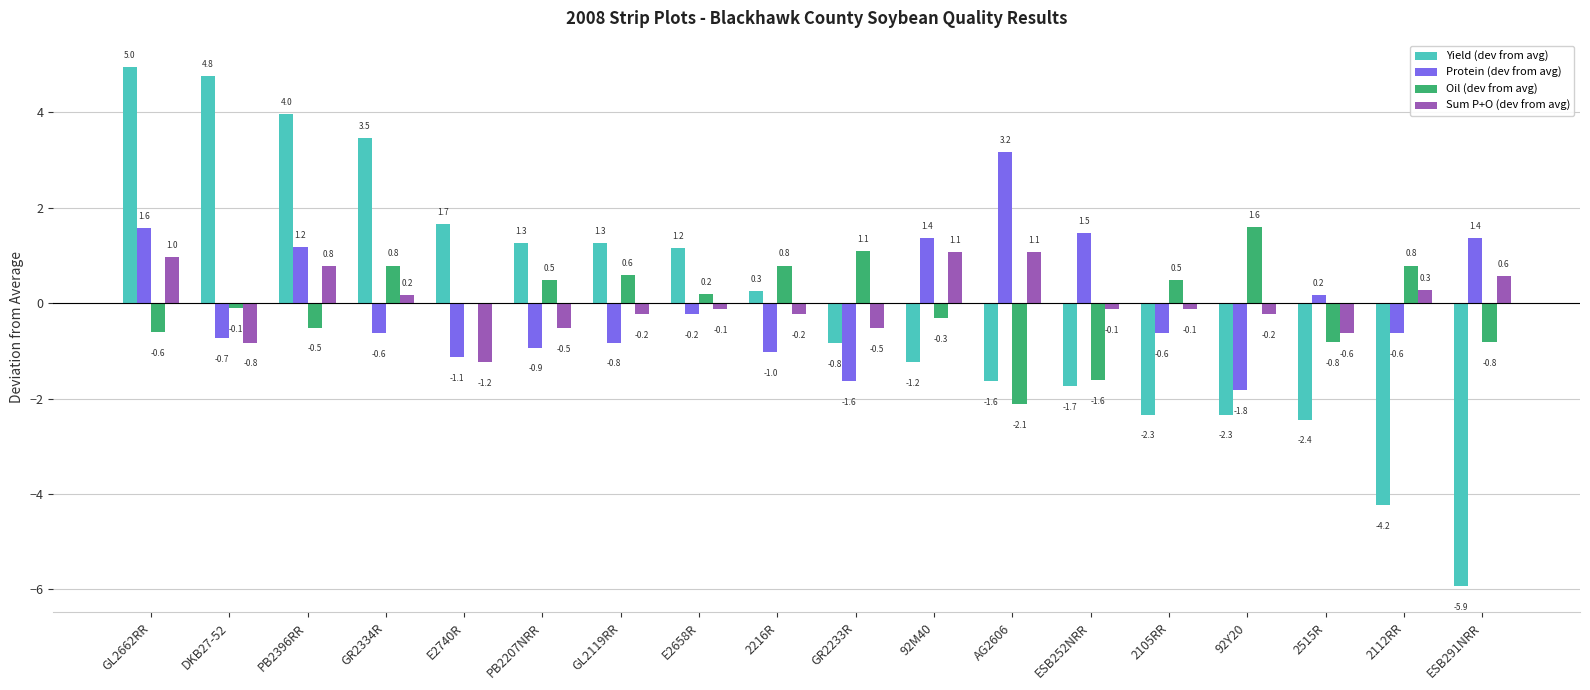

At which label does Sum P+O (dev from avg) first exceed 0?

GL2662RR